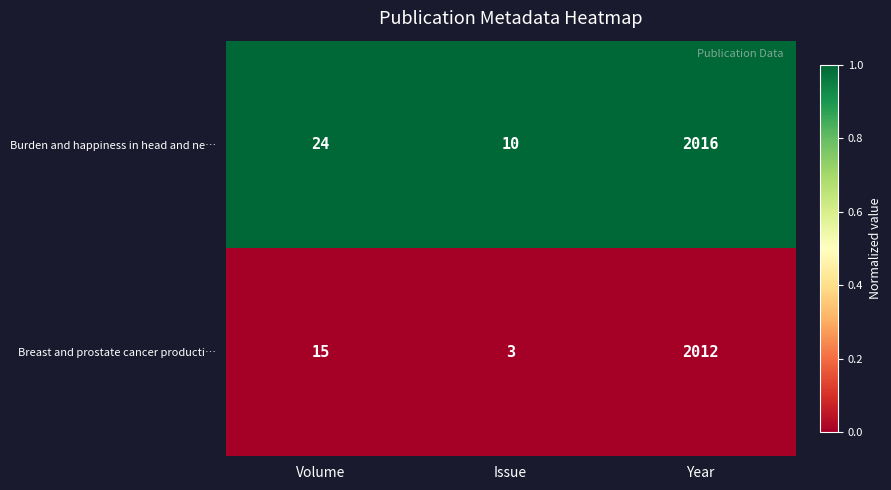

Which series changed the most between Volume and Issue?

Burden and happiness in head and ne…